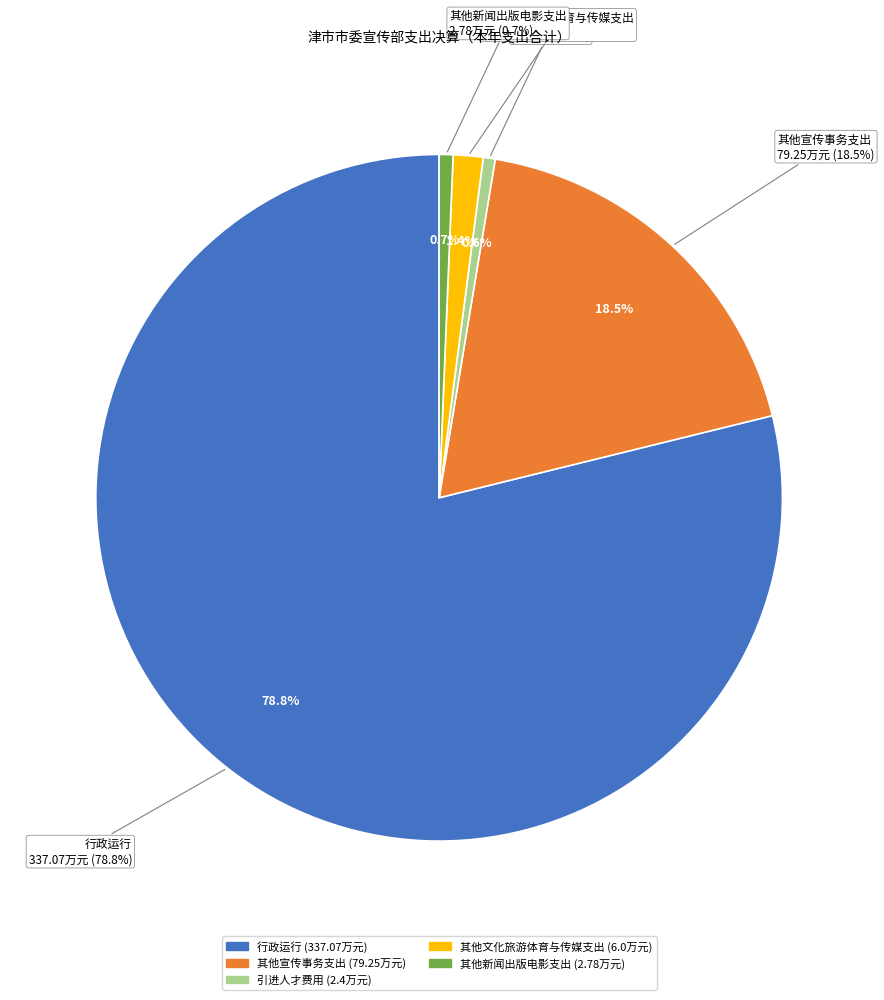

To the nearest percent, what is the difference between the 行政运行 and 其他宣传事务支出 slice percentages?

60%